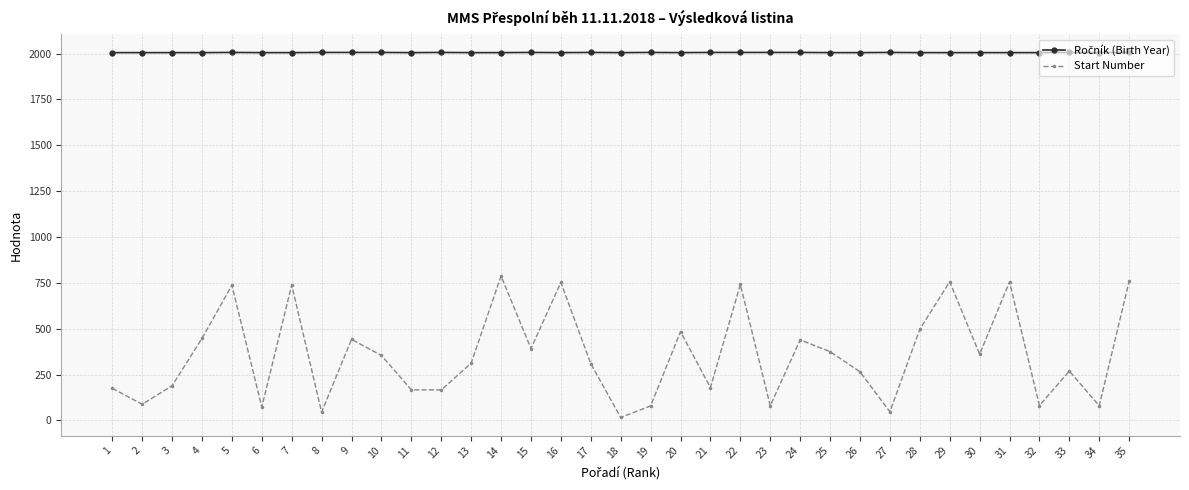

How many lines are shown in the chart?

2